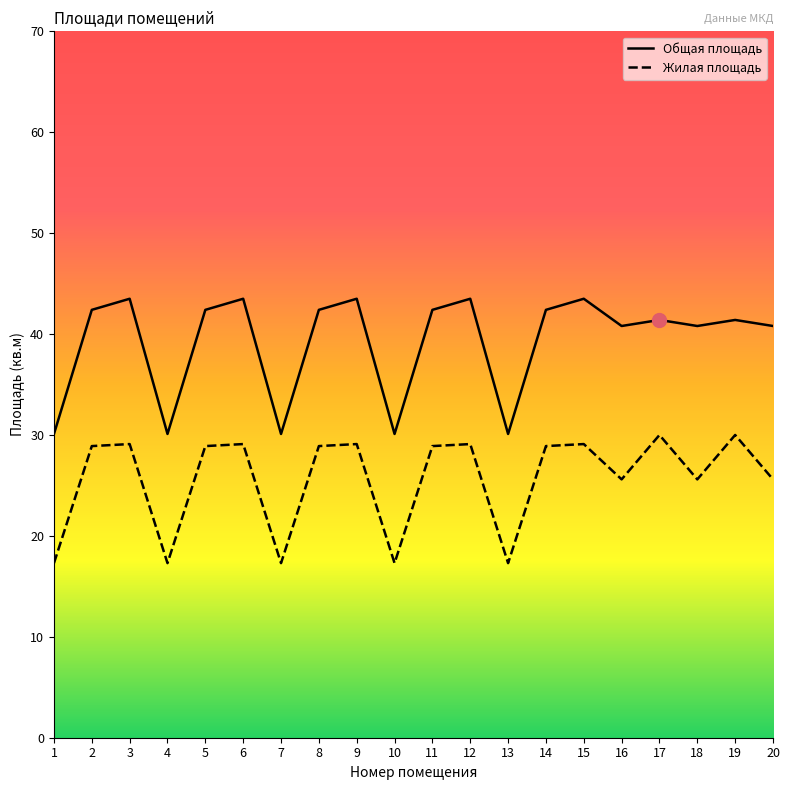

Rank the categories by Жилая площадь value from highest to lowest.

17, 19, 3, 6, 9, 12, 15, 2, 5, 8, 11, 14, 16, 18, 20, 1, 4, 7, 10, 13